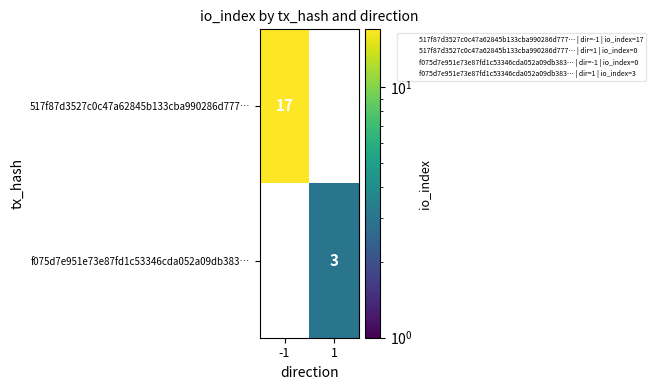

Which label corresponds to the largest value in the chart?

-1